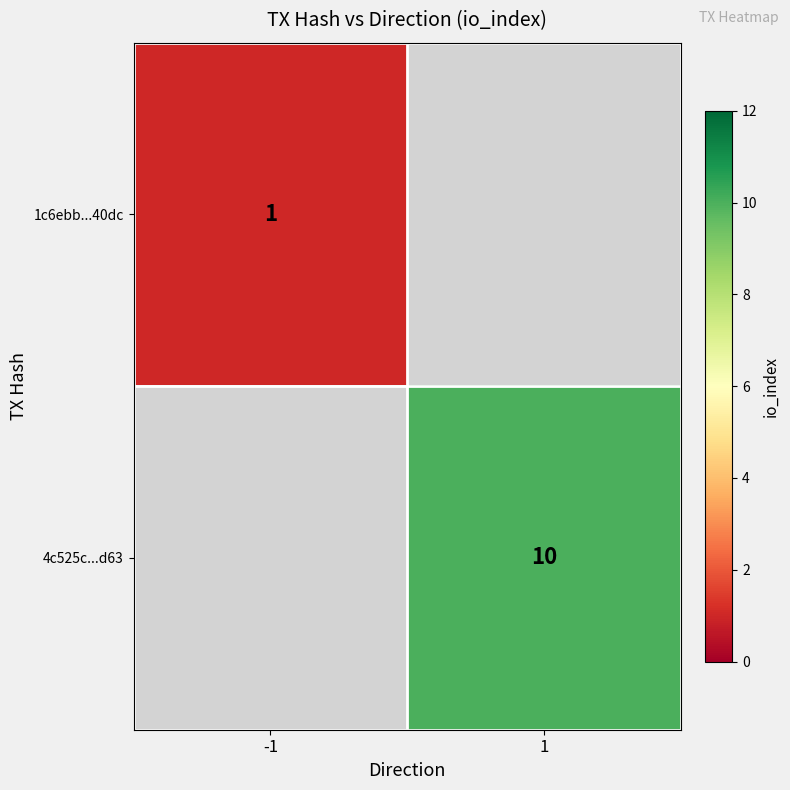

Is it true that 1c6ebb...40dc equals 1 at -1?

True